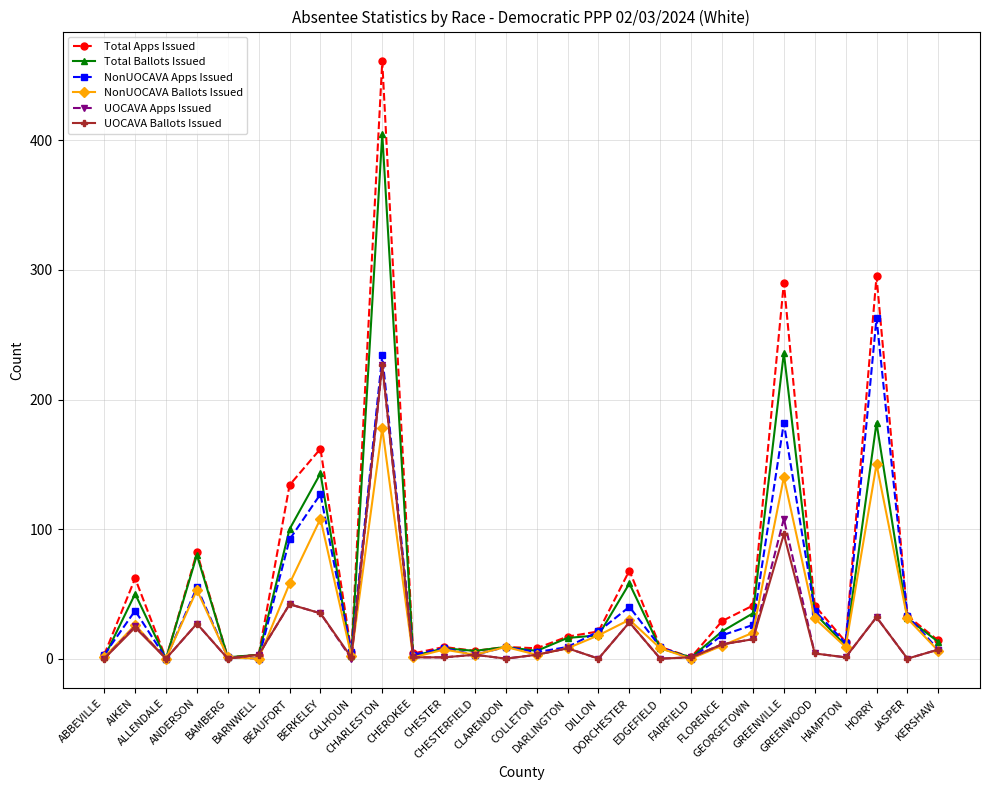

What is the maximum value shown in the chart?

461